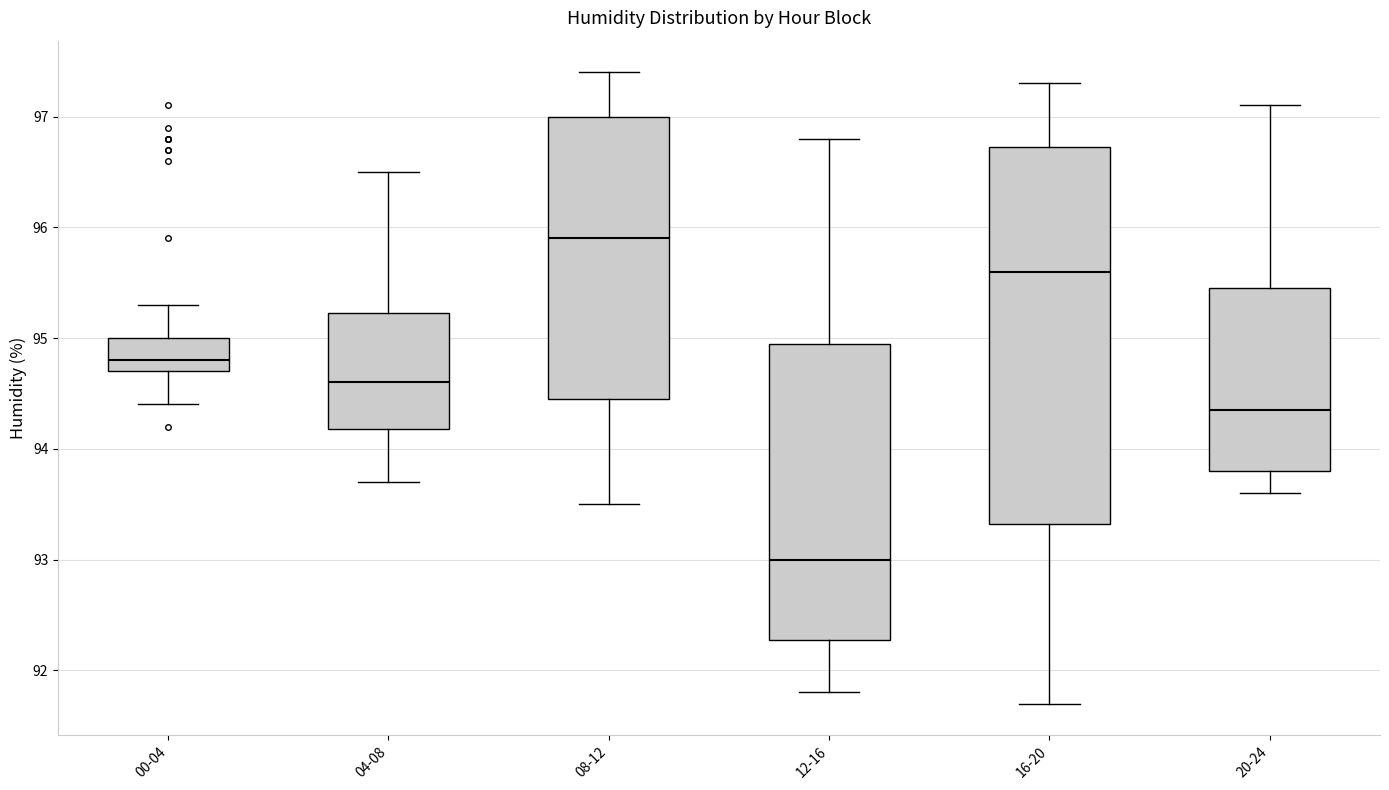

Reading left to right, transcribe this box plot: for each box, give where its median line is, the range the box spans, and where its two whiskers end, as read against the y-axis. The values are not printed on the chart, so give them approximately, as read against the axis.

00-04: median 94.8, box 94.7 to 95.0, whiskers 94.4 to 95.3
04-08: median 94.6, box 94.2 to 95.2, whiskers 93.7 to 96.5
08-12: median 95.9, box 94.5 to 97.0, whiskers 93.5 to 97.4
12-16: median 93.0, box 92.3 to 95.0, whiskers 91.8 to 96.8
16-20: median 95.6, box 93.3 to 96.7, whiskers 91.7 to 97.3
20-24: median 94.4, box 93.8 to 95.5, whiskers 93.6 to 97.1